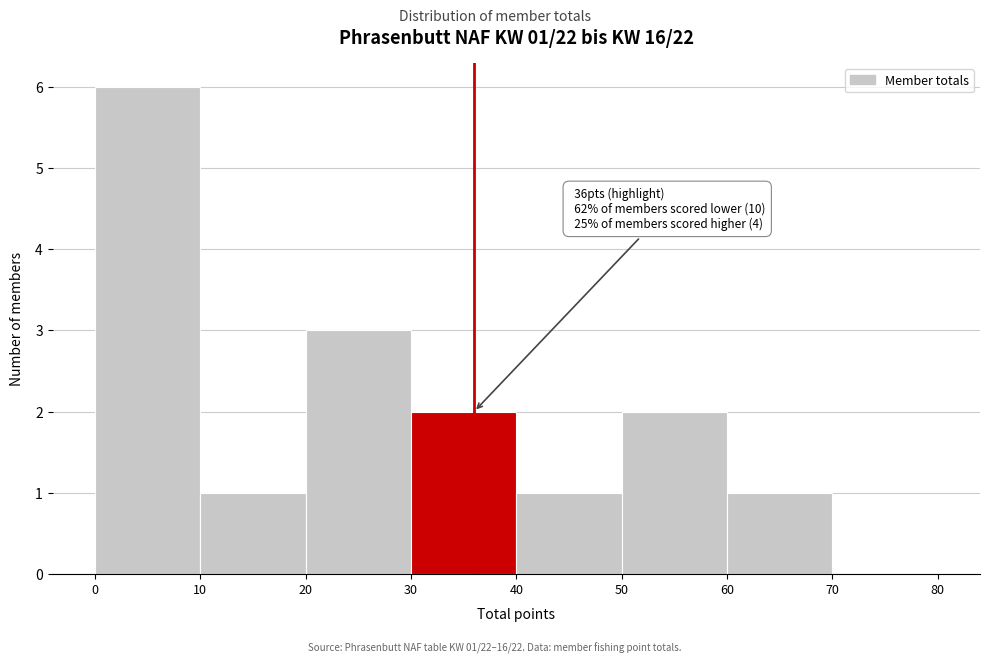

Over which range of the x-axis is the bar tallest?

0 to 10